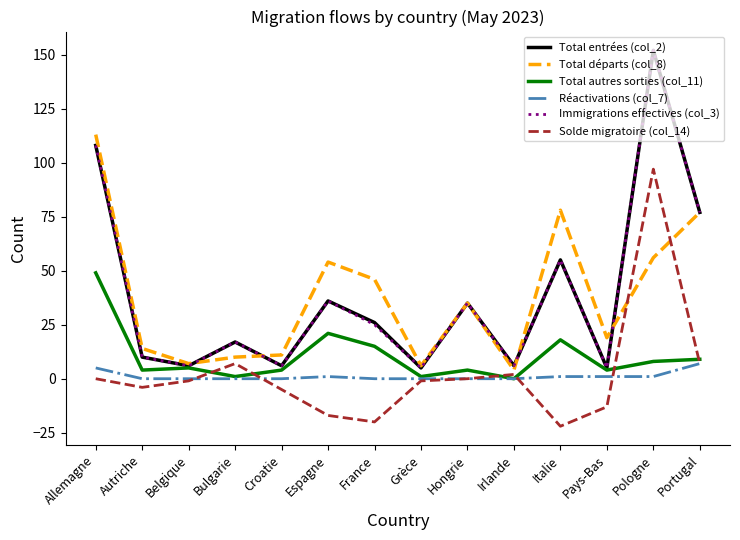

What is the difference between the highest and lowest values at Croatie?

16